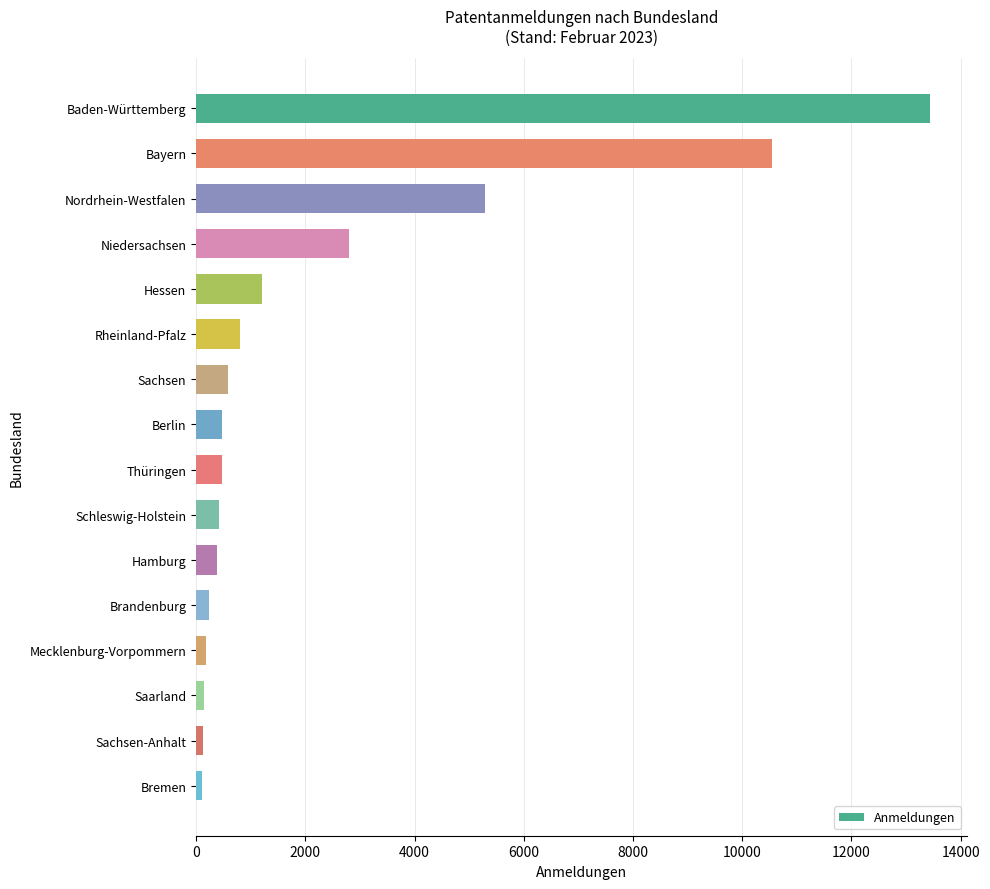

True or false: the data shows 4679 at Niedersachsen.

False